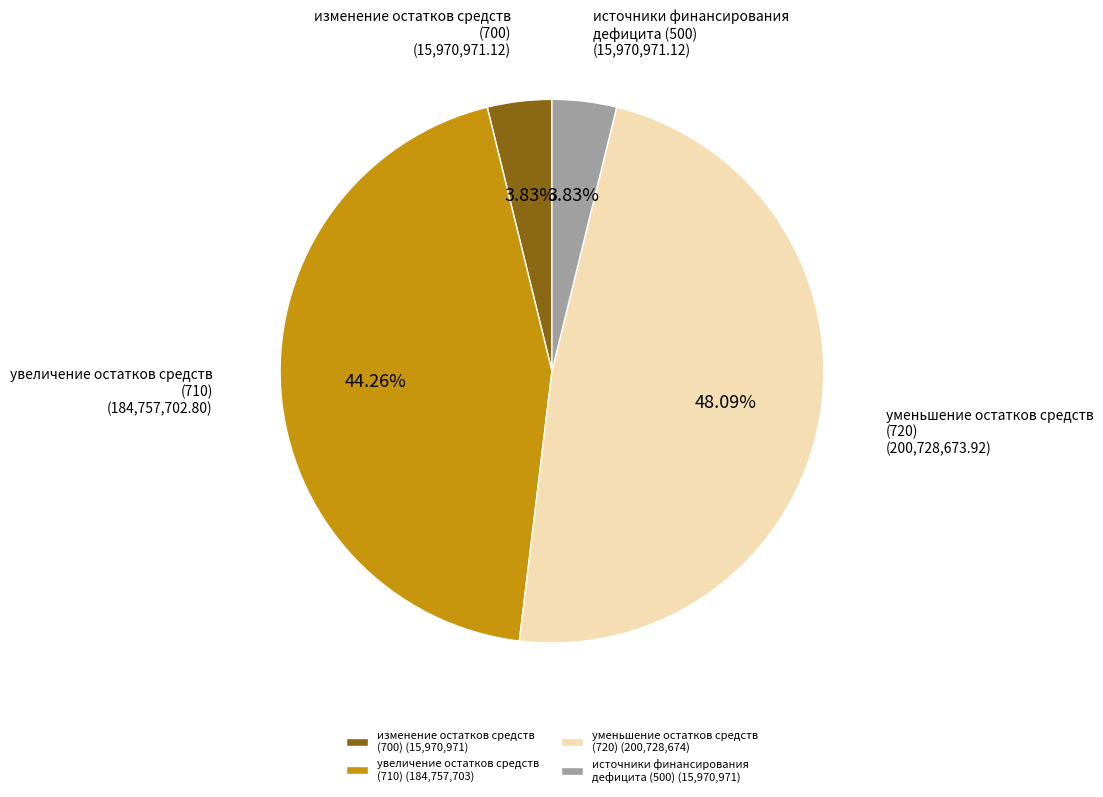

To the nearest percent, what is the difference between the largest and smallest slice percentages?

44%